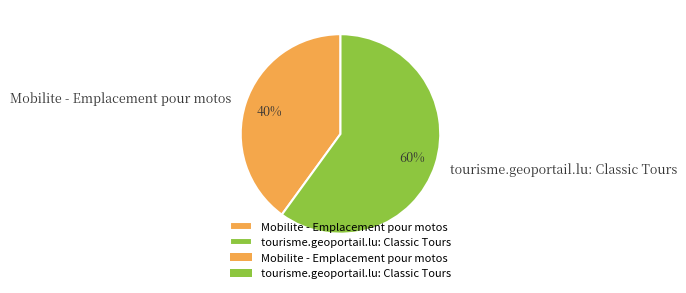

Is it true that Mobilite - Emplacement pour motos is 40% of the pie?

True